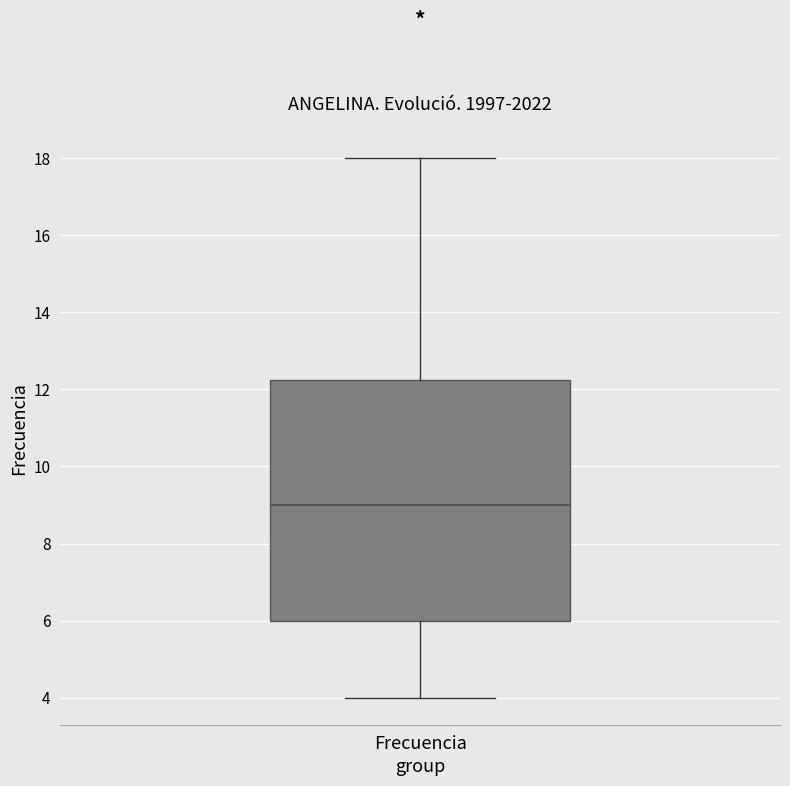

Transcribe this box plot: give where the median line is, the range the box spans, and where the two whiskers end, as read against the y-axis. The values are not printed on the chart, so give them approximately, as read against the axis.

median 9.0, box 6.0 to 12.2, whiskers 4.0 to 18.0